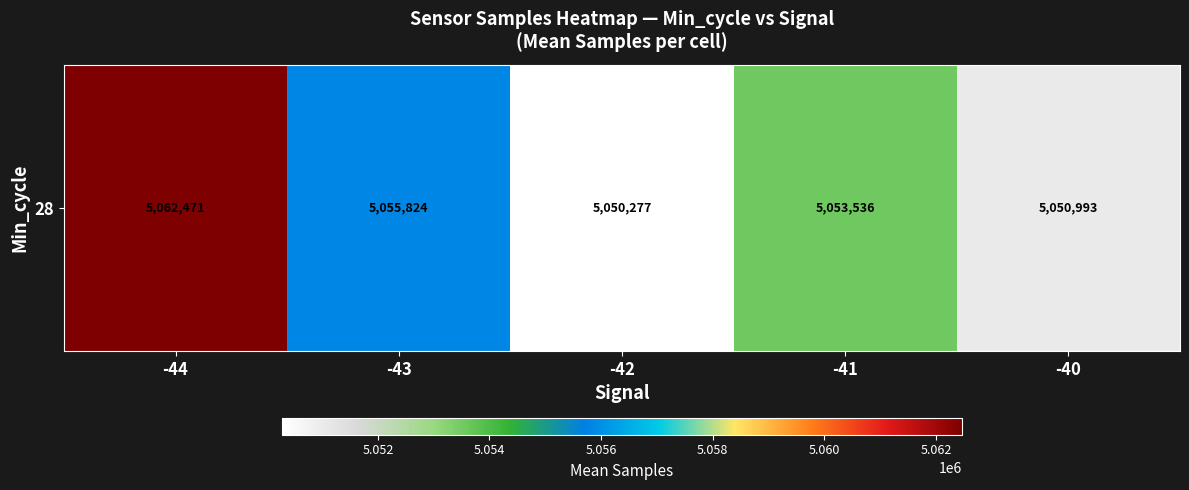

What is the sum of the values at -42 and -41?

10103812.5